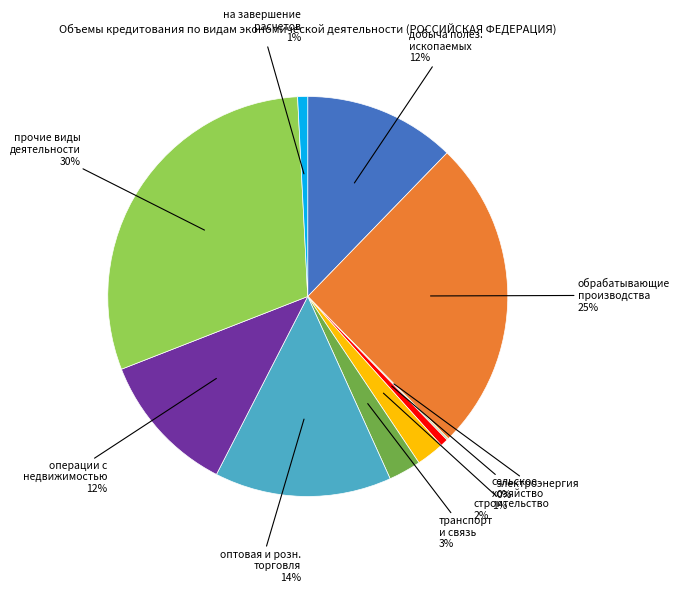

To the nearest percent, what is the average slice percentage?

10%